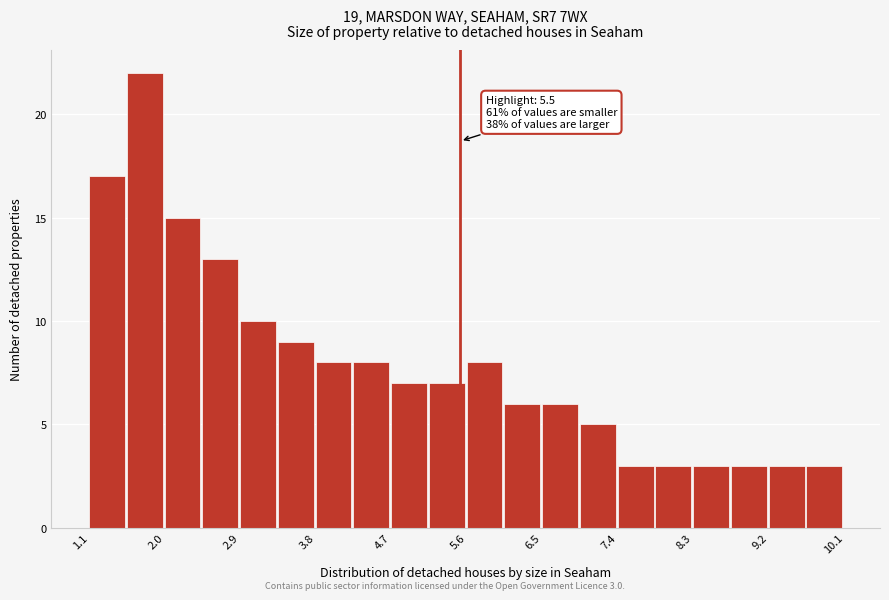

Over which range of the x-axis is the bar tallest?

1.5 to 2.0